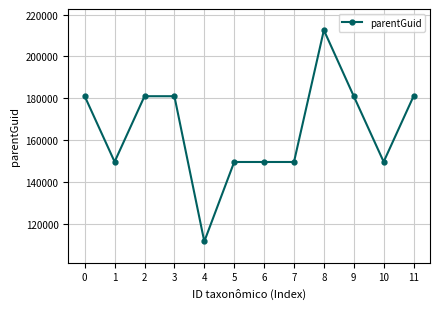

The value at 0 is 181004. True or false?

True